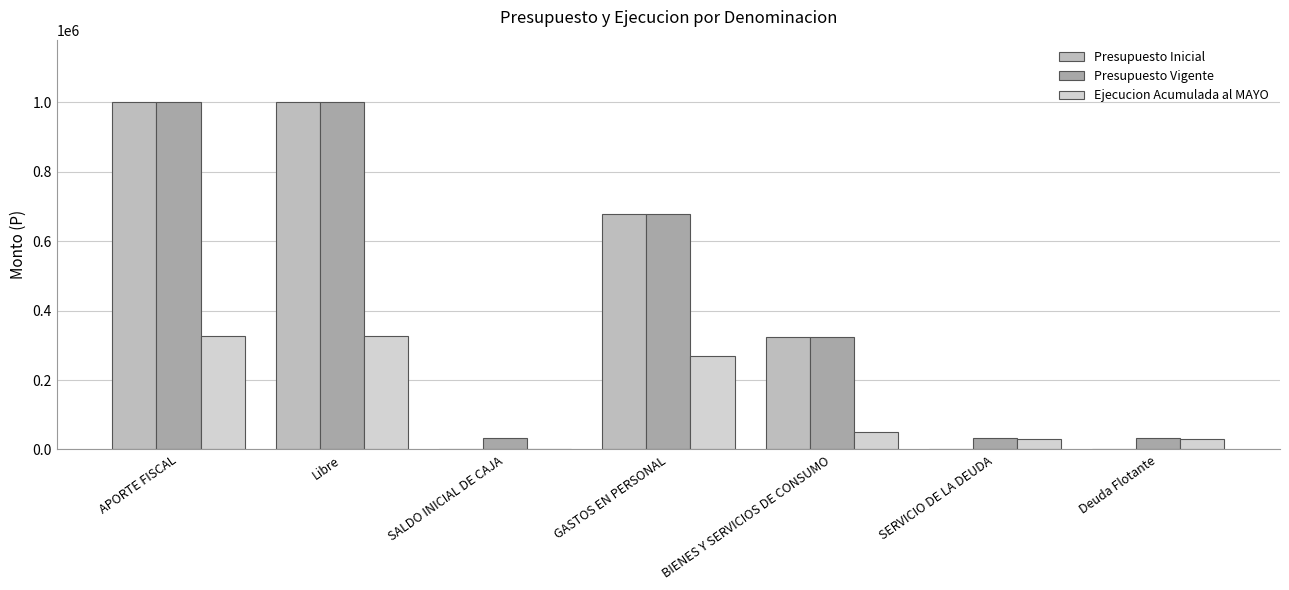

What is the total value across all series at Deuda Flotante?

60566